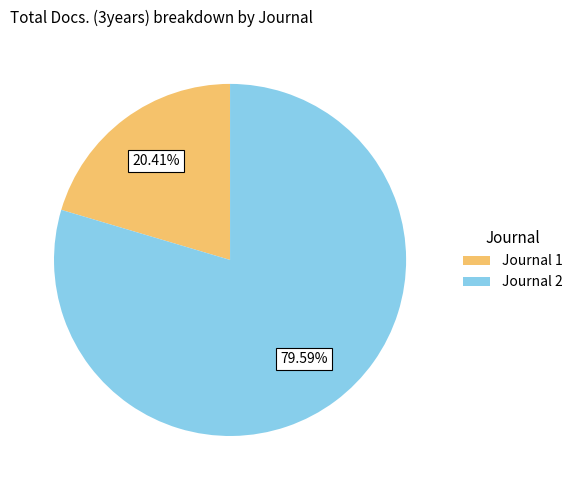

Combined, do Journal 1 and Journal 2 account for over 50%?

Yes